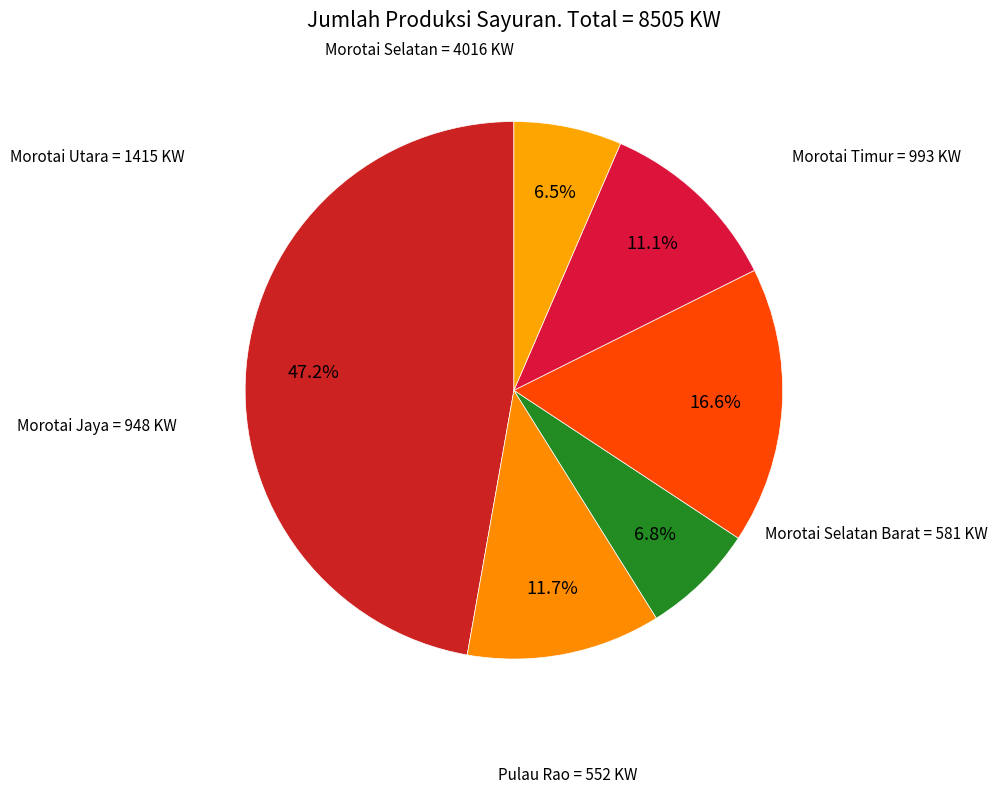

Does Morotai Selatan account for over 50% of the chart?

No